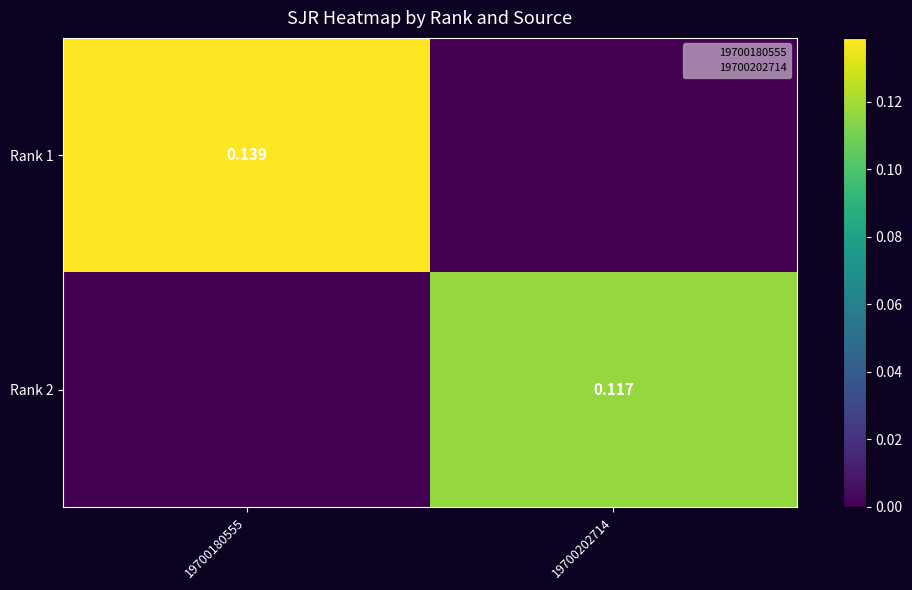

Between 19700180555 and 19700202714, which is larger?

19700180555